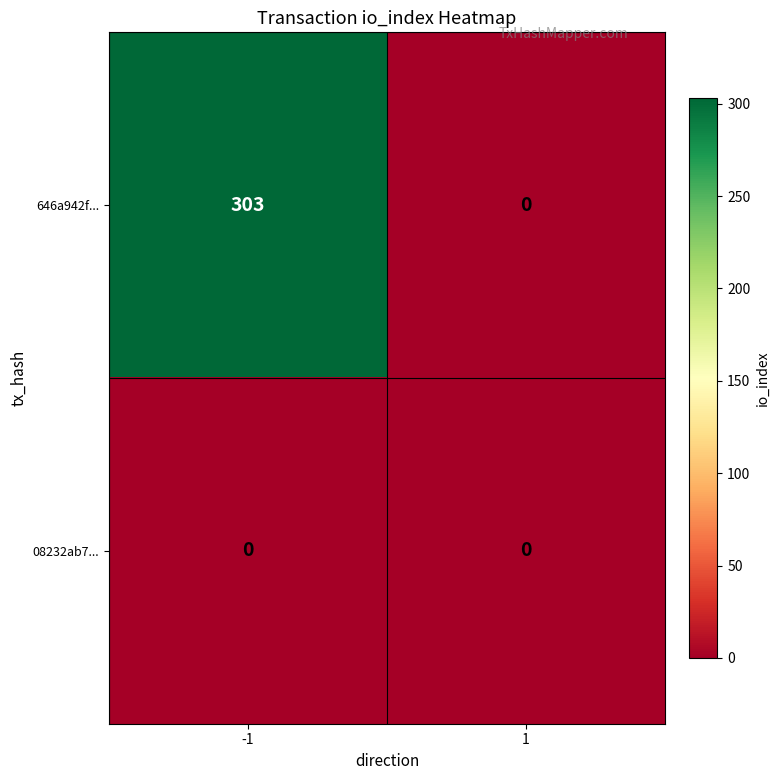

How many data points does each series have?

2